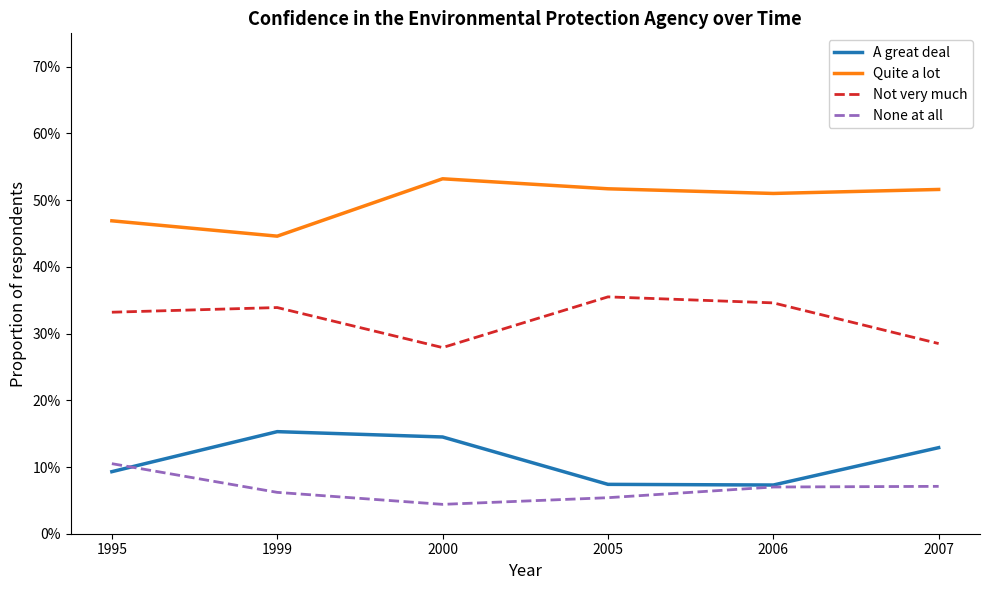

At which category is the sum across all series the highest?

2007